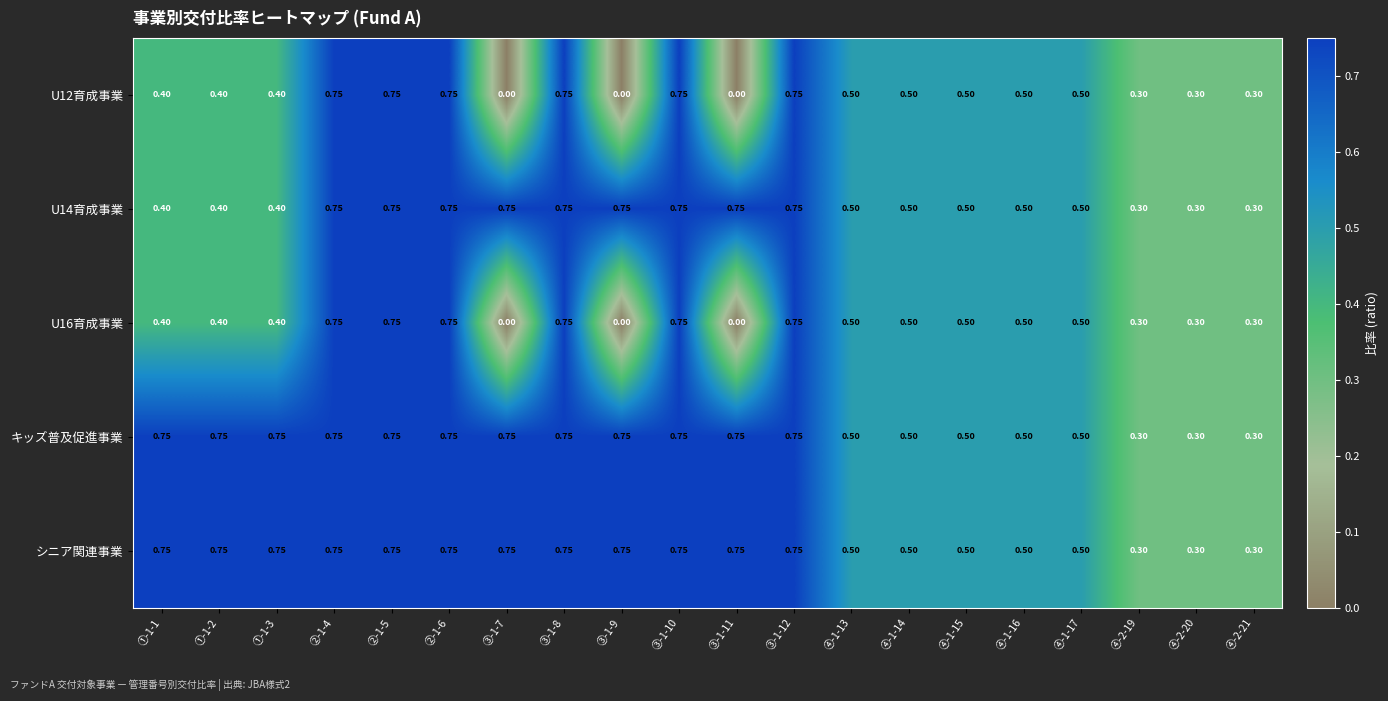

Is the value of キッズ普及促進事業 at ④-1-15 greater than the value of U12育成事業 at ③-1-7?

Yes